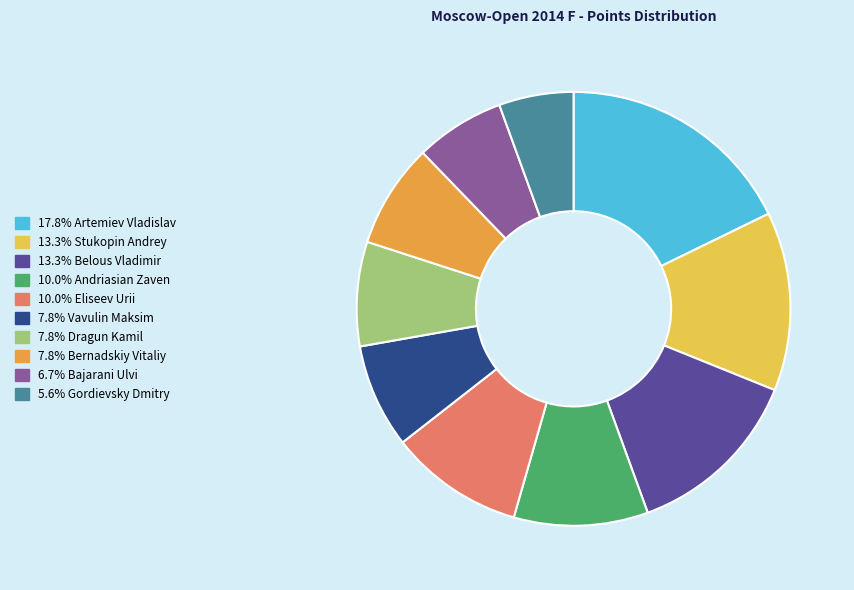

Is there a majority slice in this chart?

No